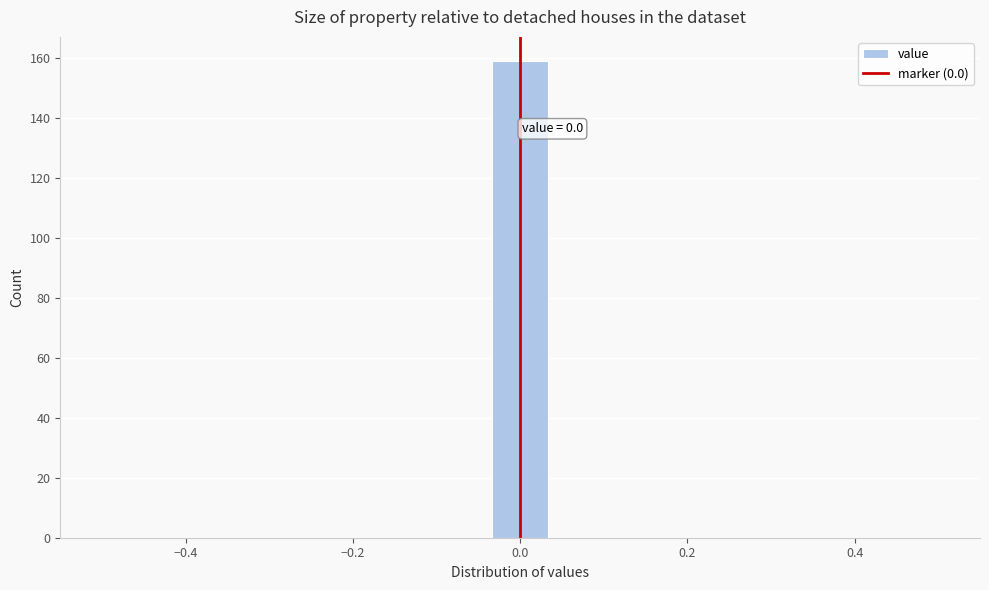

Read against the x-axis, roughly where is the centre of the tallest bar?

0.00